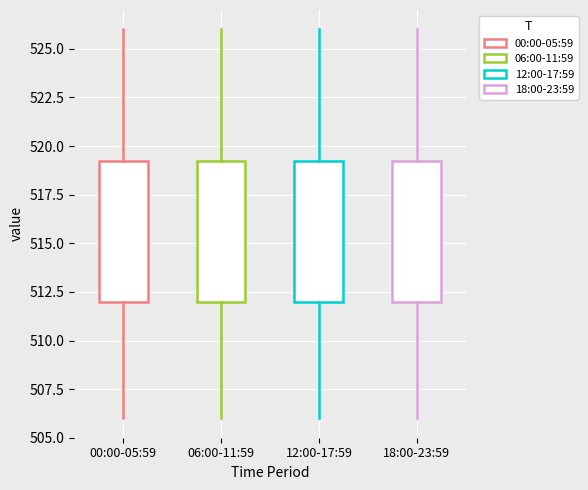

Where is the lower edge of the box for 06:00-11:59 on the y-axis? The values are not printed on the chart, so give them approximately, as read against the axis.

512.0